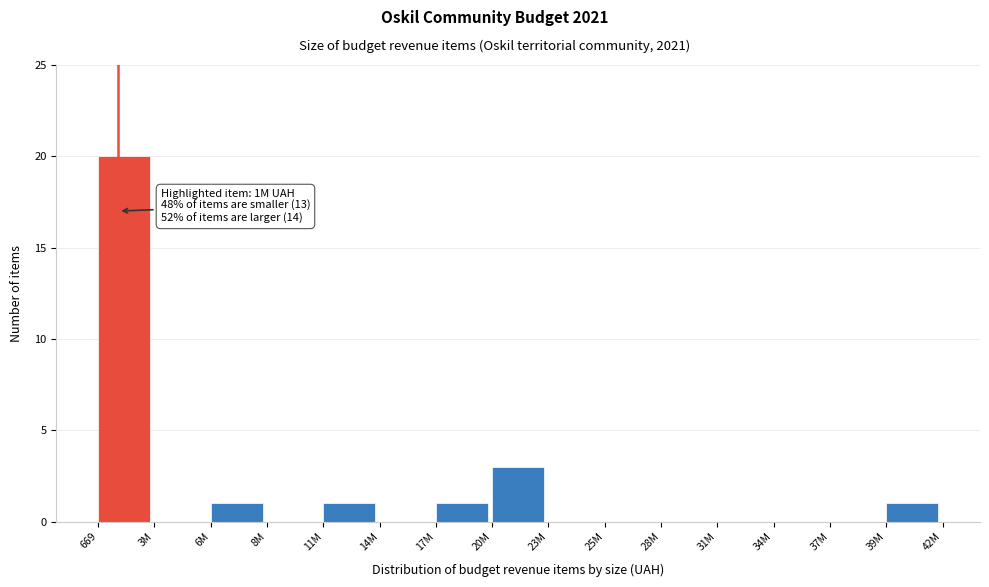

Reading right to left, extract all data points from this chart.

39M=1	37M=0	34M=0	31M=0	28M=0	25M=0	23M=0	20M=3	17M=1	14M=0	11M=1	8M=0	6M=1	3M=0	669=20